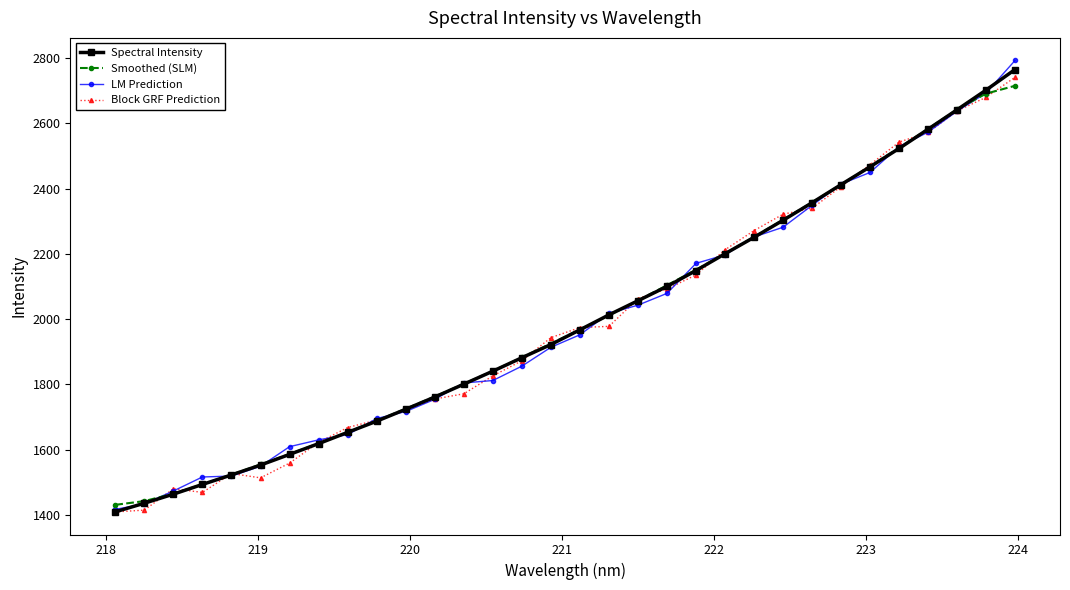

What is the maximum value for Spectral Intensity?

2765.4